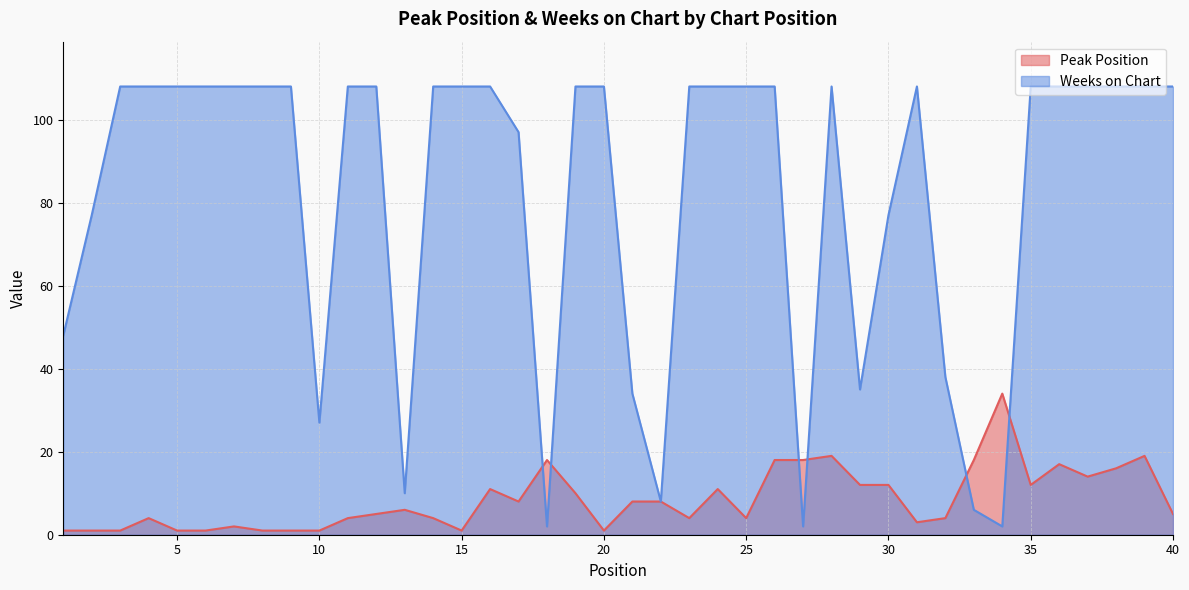

What is the sum of the Peak Position values at 40 and 12?

10